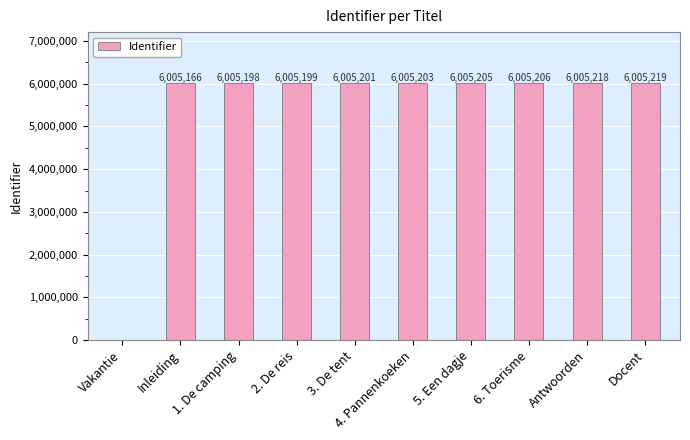

What is the sum of all values?

54046815